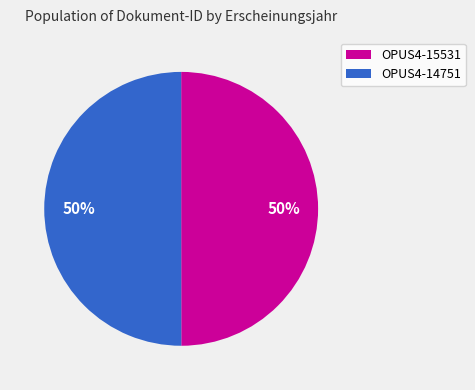

Combined, do OPUS4-14751 and OPUS4-15531 account for over 50%?

Yes